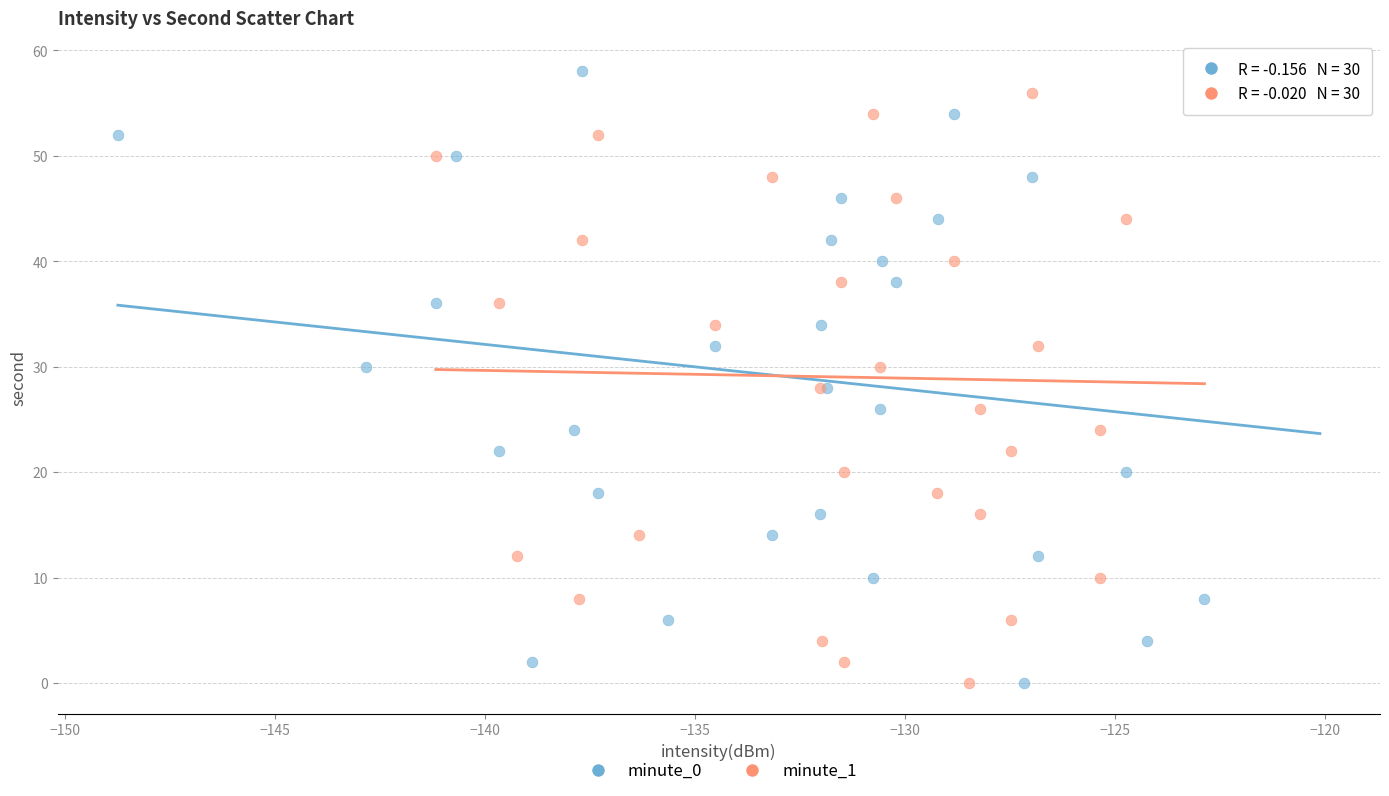

What are all the series names shown in the legend?

minute_0, minute_1